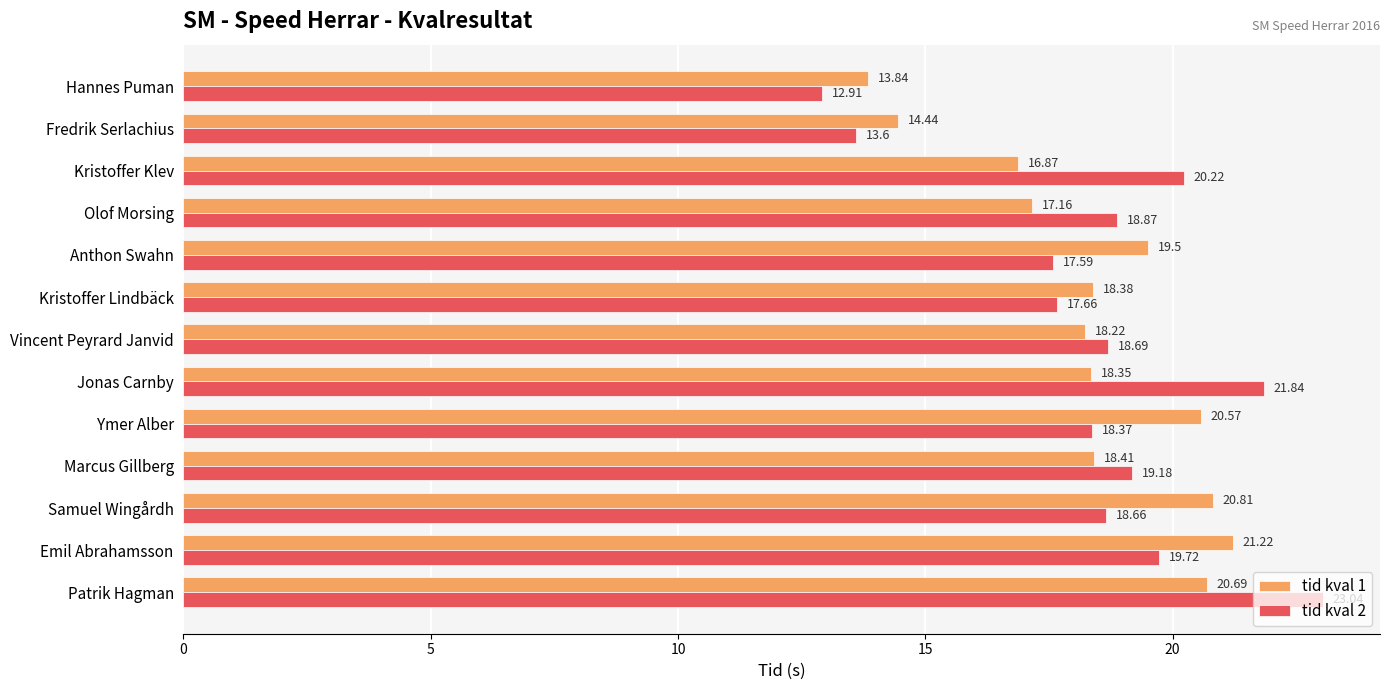

At which category is the sum across all series the highest?

Patrik Hagman